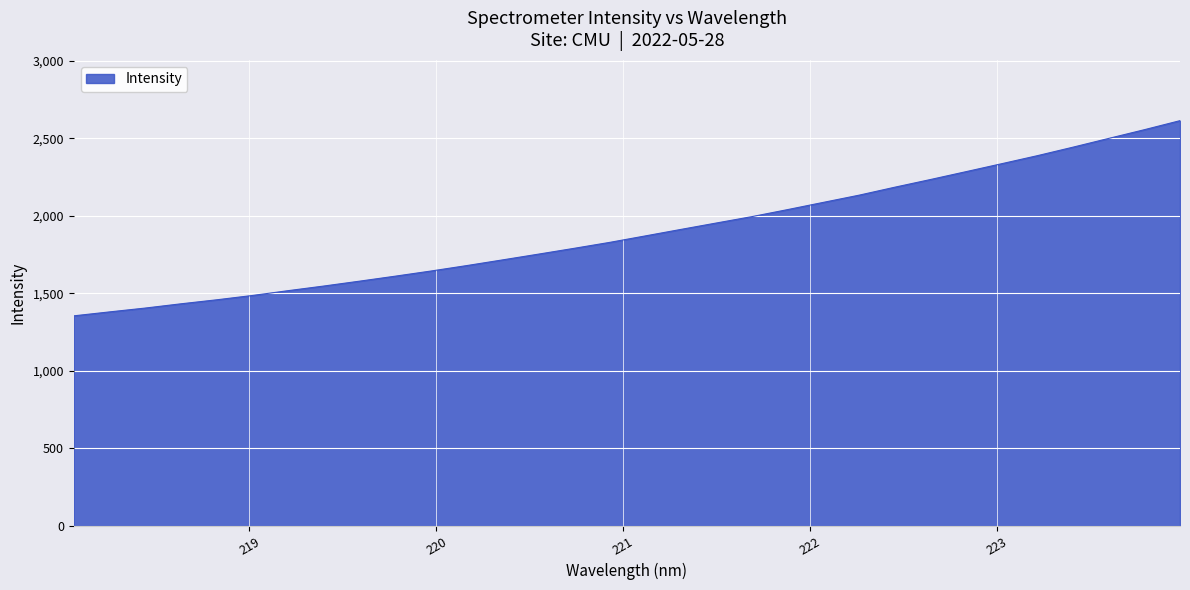

What is the difference between the maximum and minimum values?

1259.3